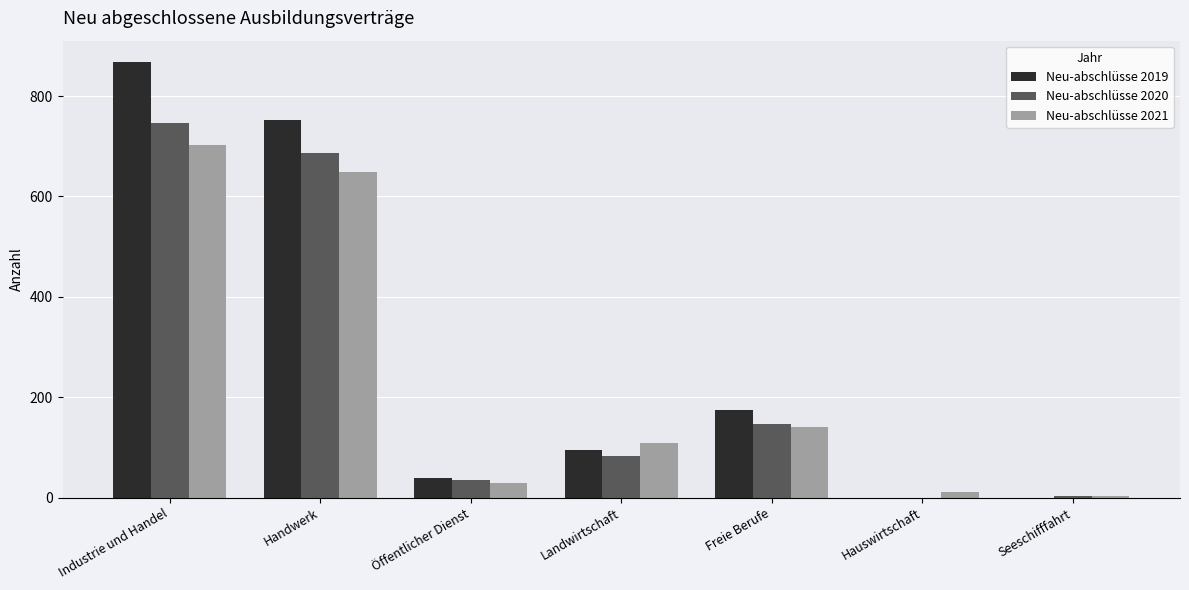

Which series changed the most between Handwerk and Öffentlicher Dienst?

Neu-abschlüsse 2019